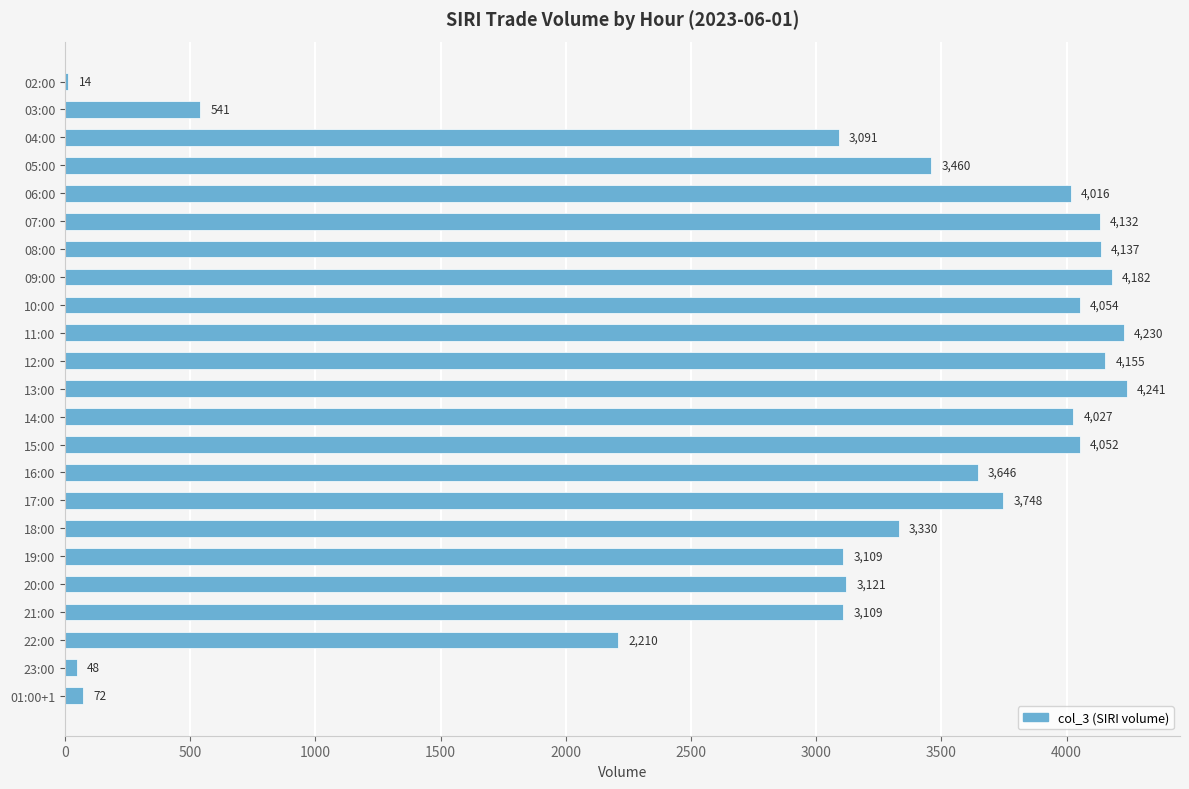

Is it true that the value at 20:00 is 2017?

False